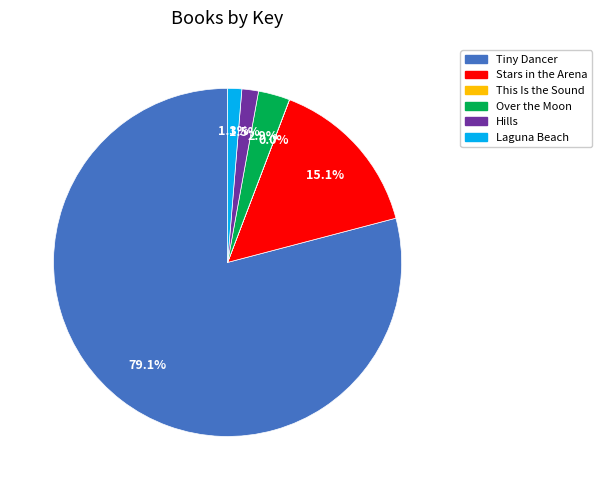

Which slice is the largest?

Tiny Dancer